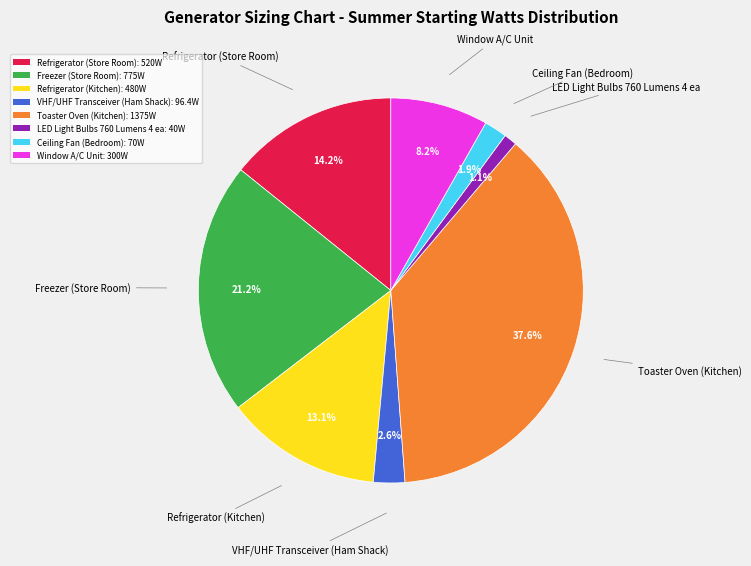

To the nearest percent, what is the difference between the LED Light Bulbs 760 Lumens 4 ea and Refrigerator (Store Room) slice percentages?

13%